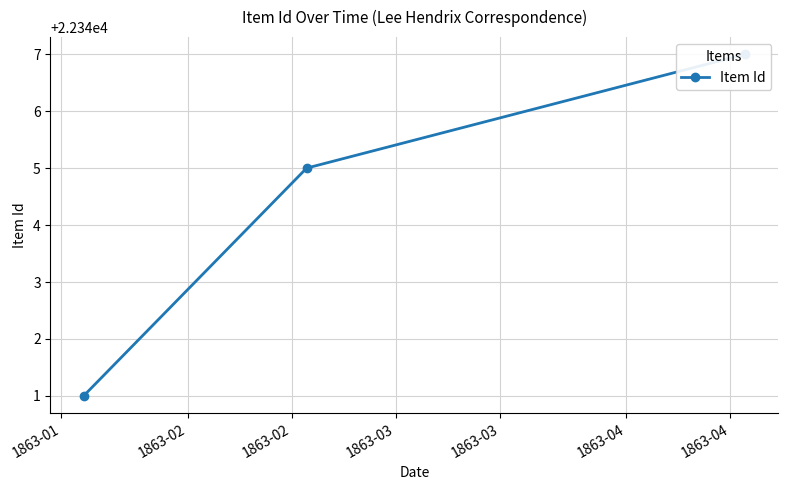

Where is the data nearest to the value 22344?

1863-02